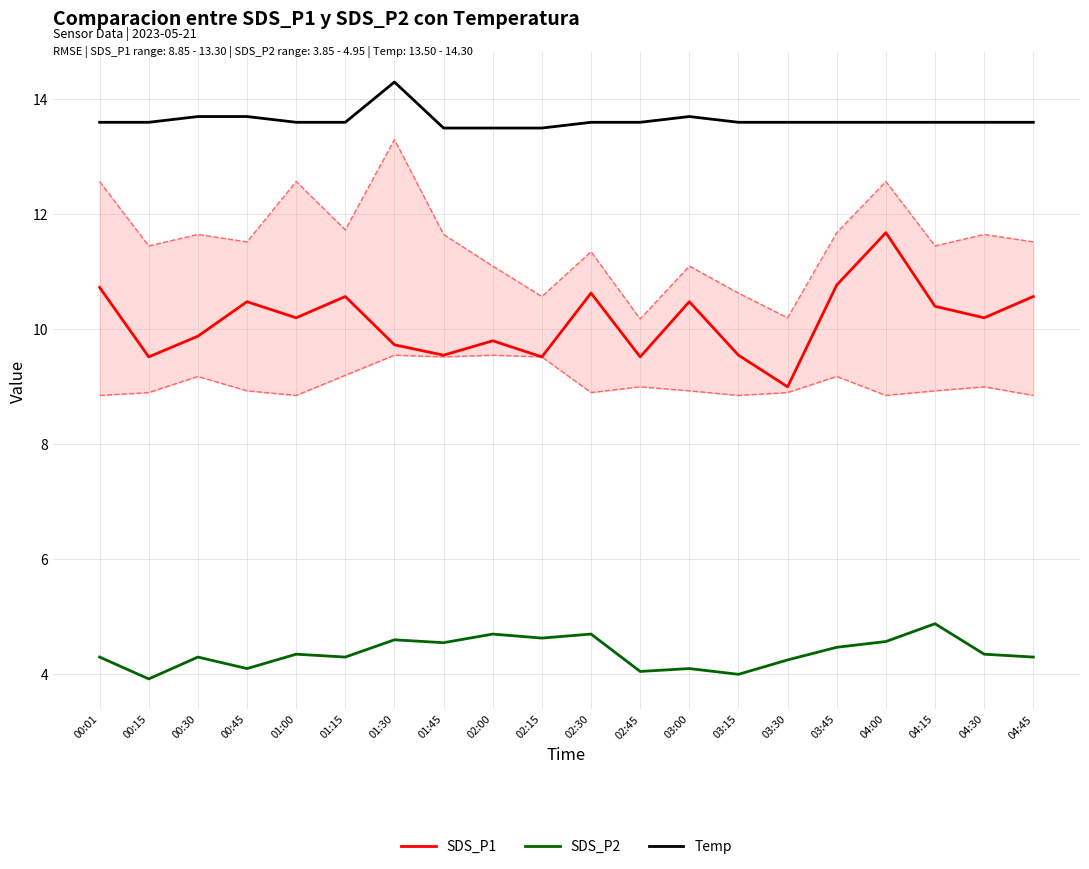

Which series has the widest spread of values?

SDS_P1